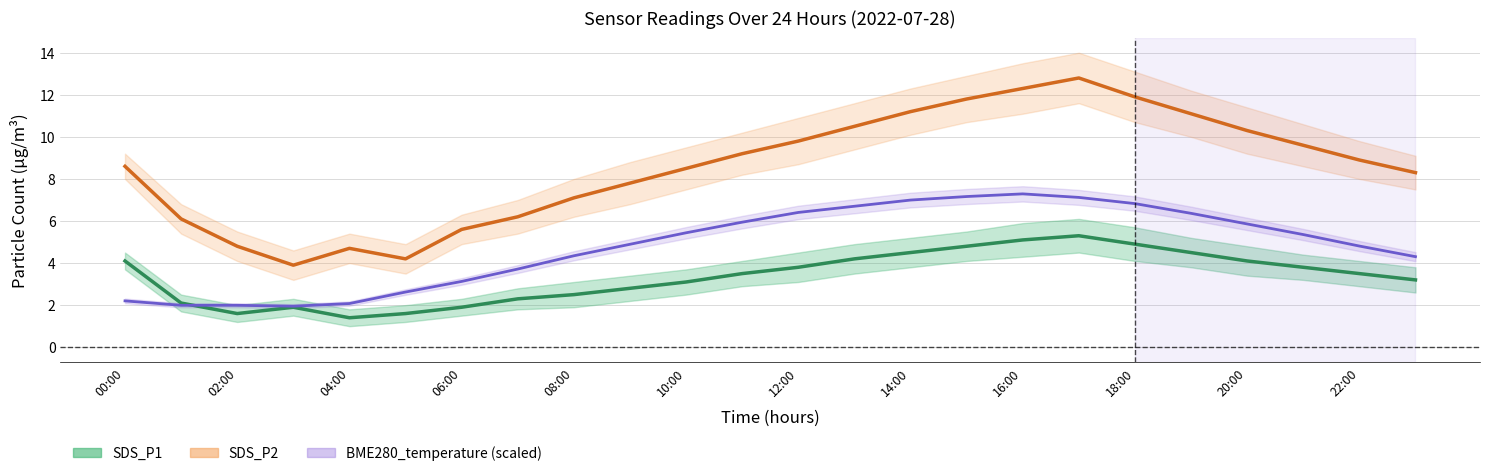

Which series has the largest range (max minus min)?

SDS_P2